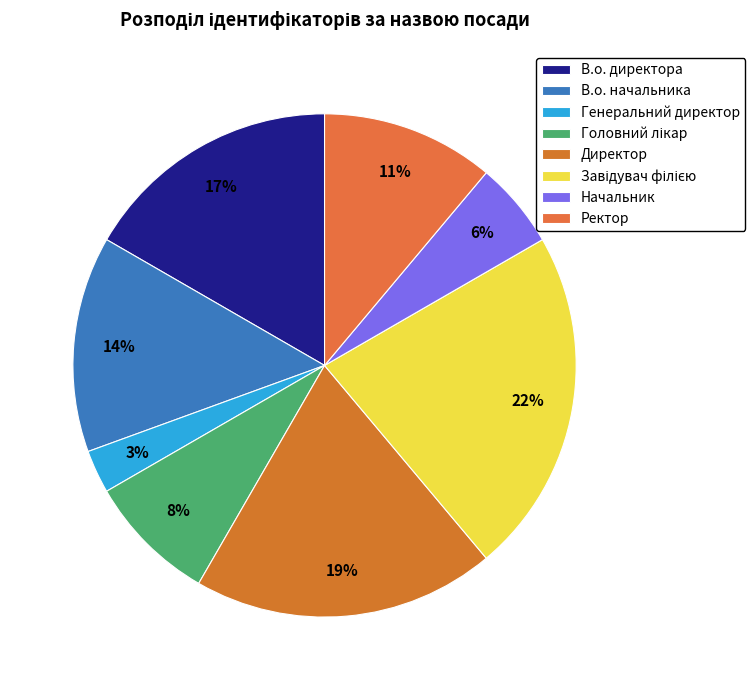

What percentage do Ректор and В.о. начальника together represent?

25.0%